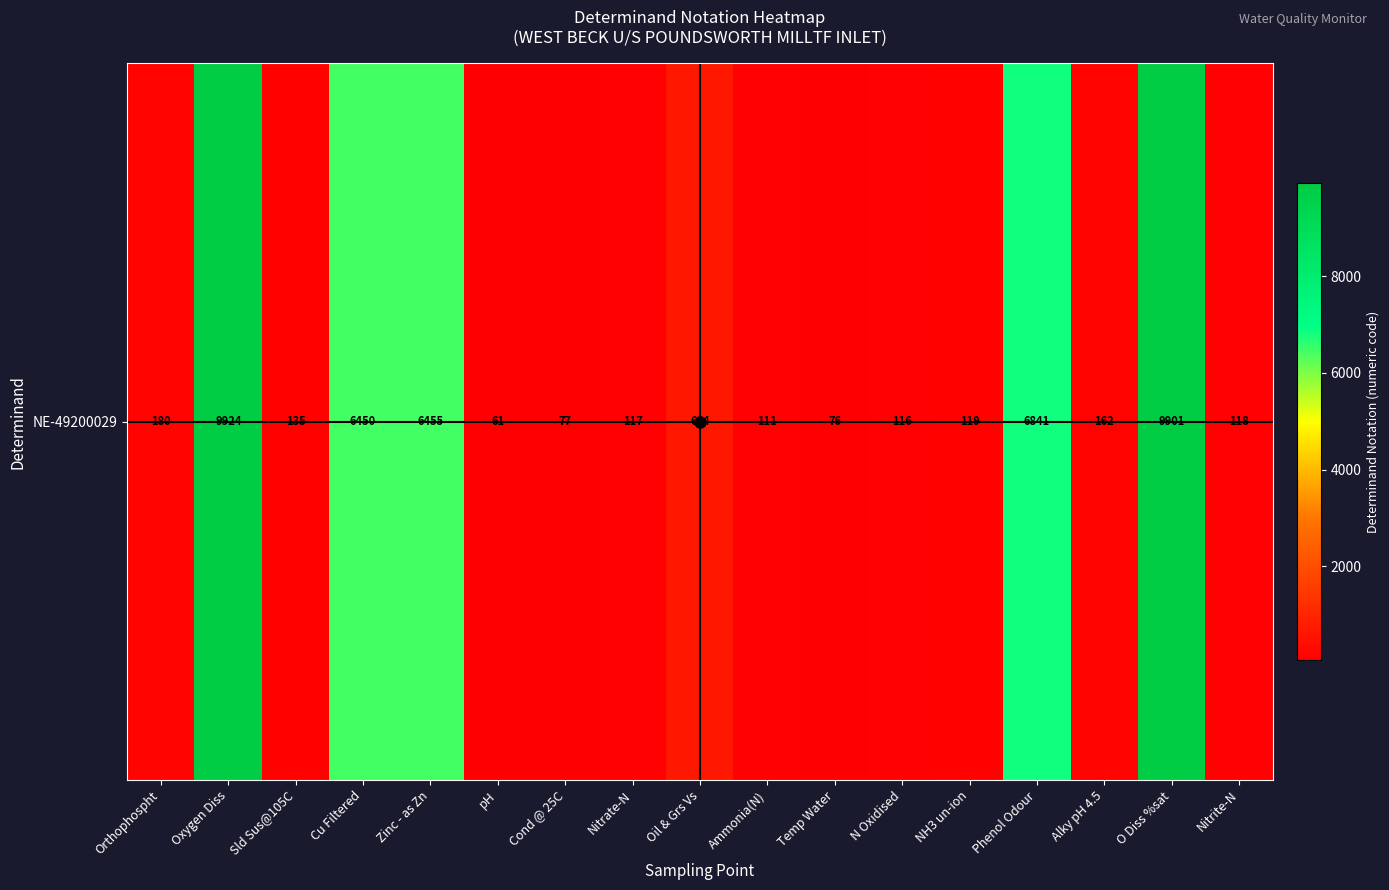

Approximately how many times larger is the value at Nitrate-N compared to NH3 un-ion?

1.0